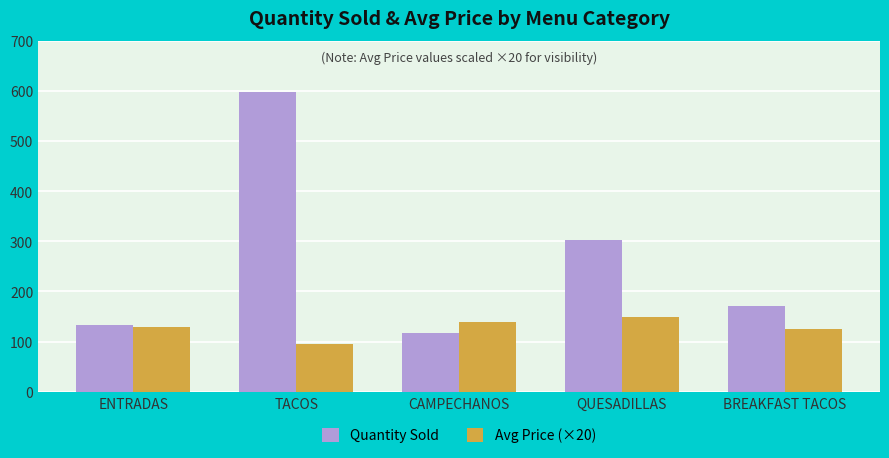

Which series has the widest spread of values?

Quantity Sold